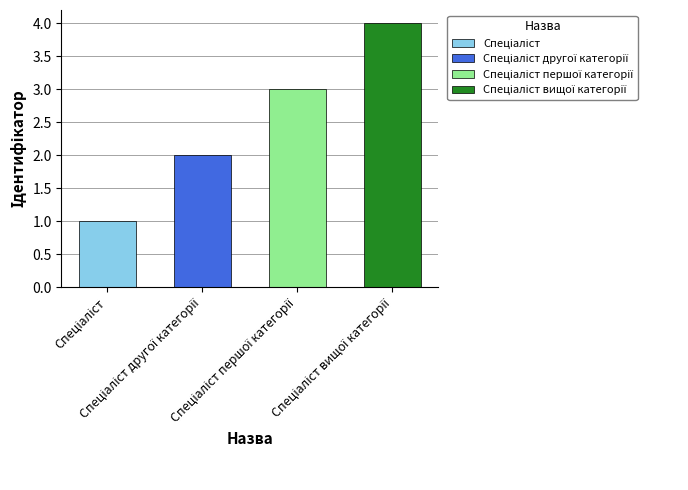

How many data points are less than 3?

2